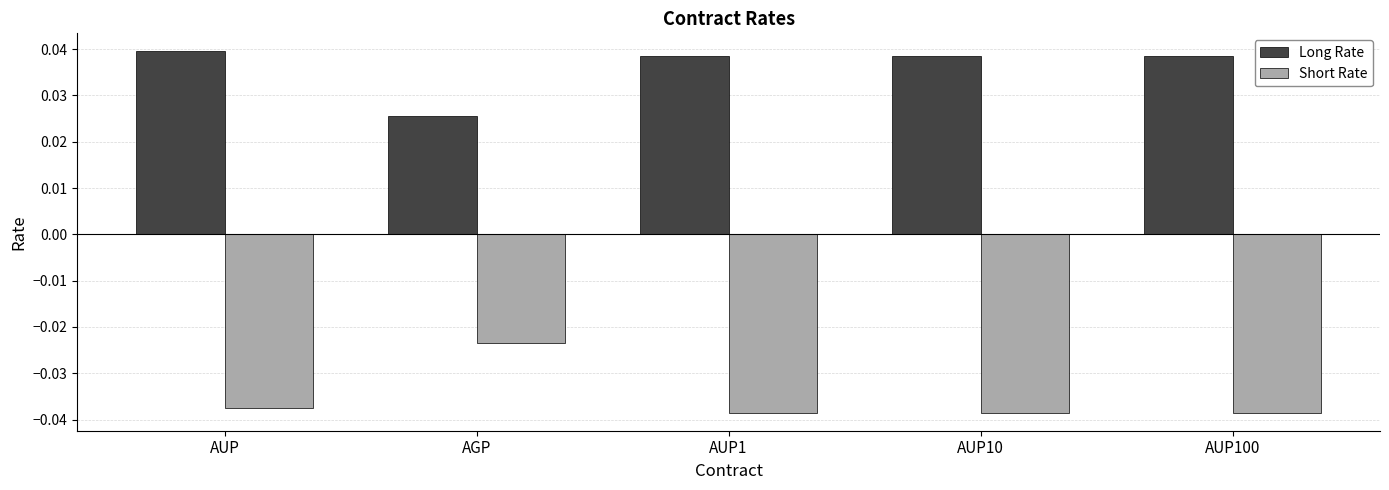

Is the value of Long Rate at AGP greater than the value of Short Rate at AUP10?

Yes